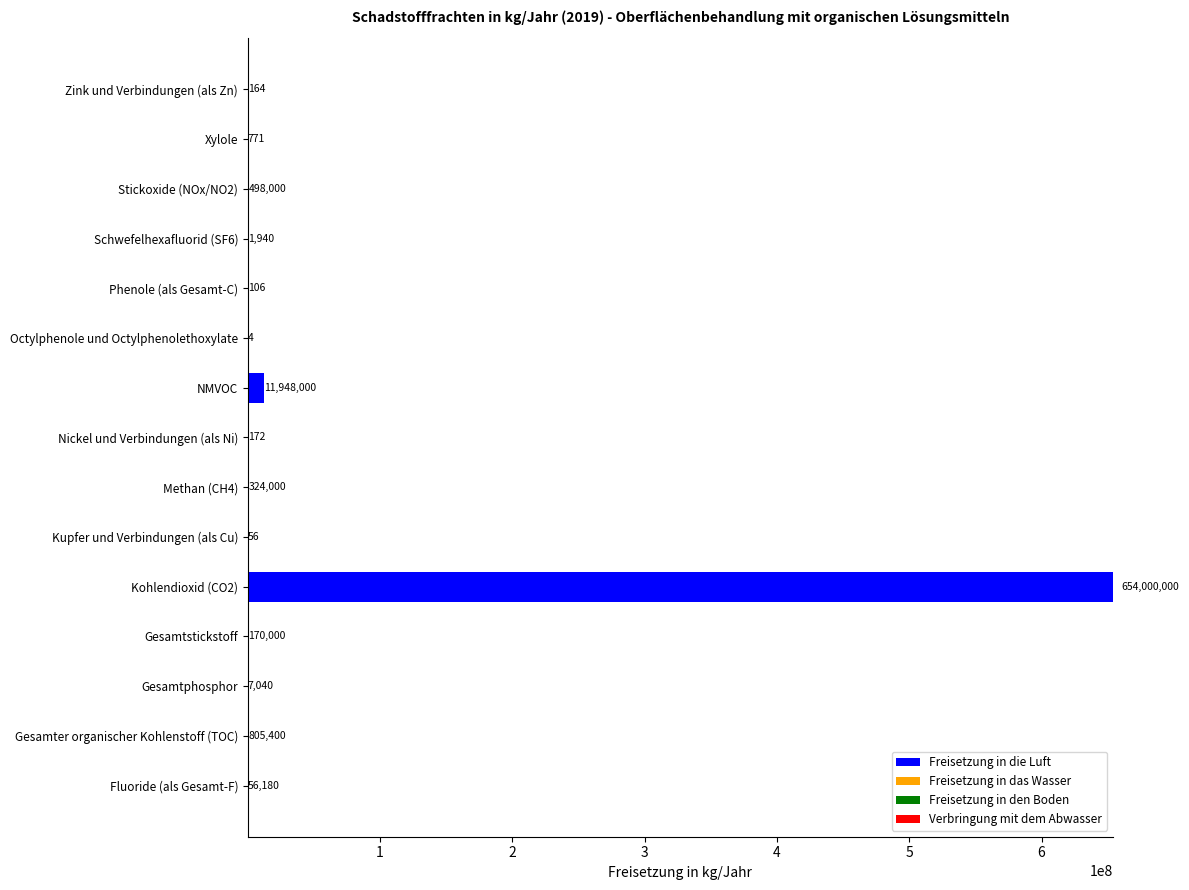

Is it true that Freisetzung in die Luft equals -333434277 at Gesamtstickstoff?

False